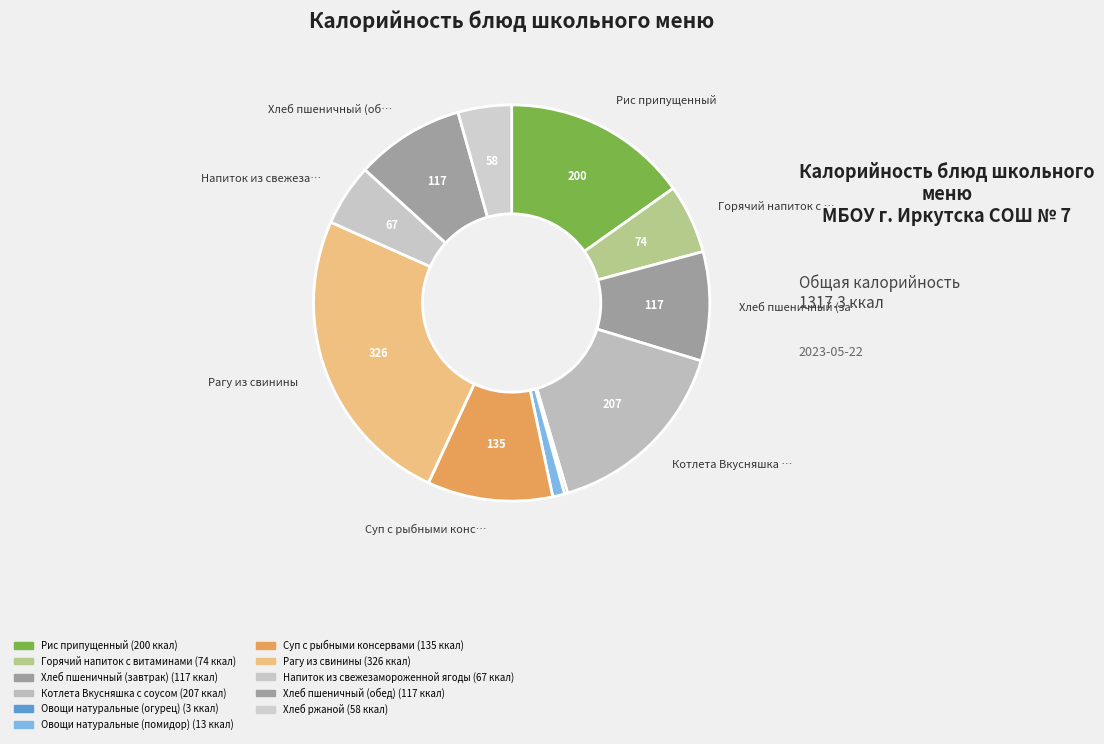

Which has a higher value, Хлеб ржаной or Суп с рыбными консервами?

Суп с рыбными консервами